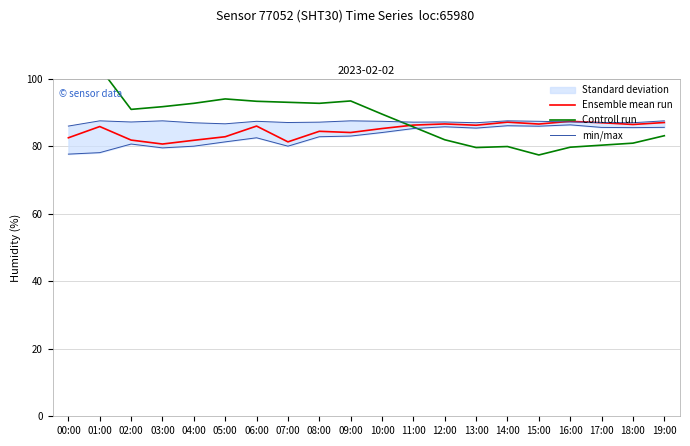

True or false: min/max has a value of 87.2 at 12:00.

True